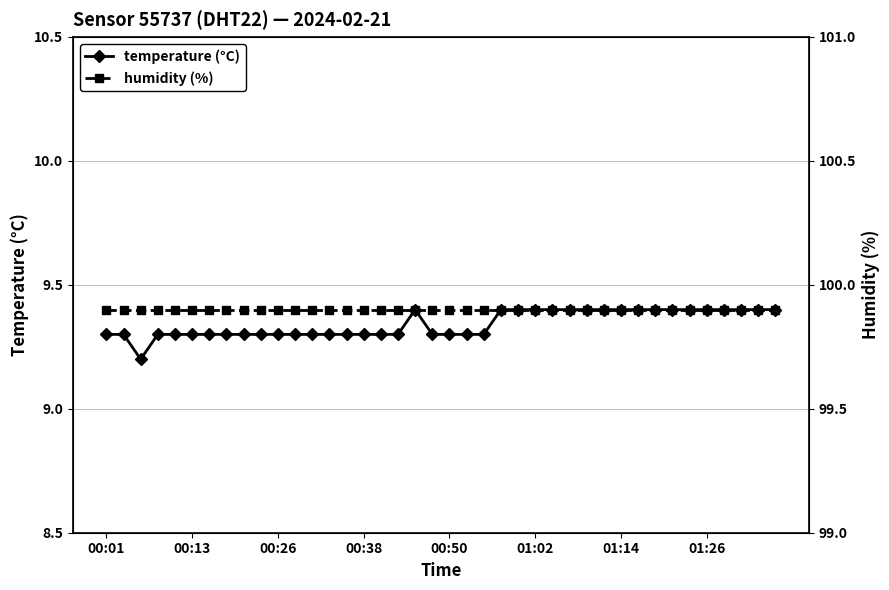

How many categories are shown in the chart?

40